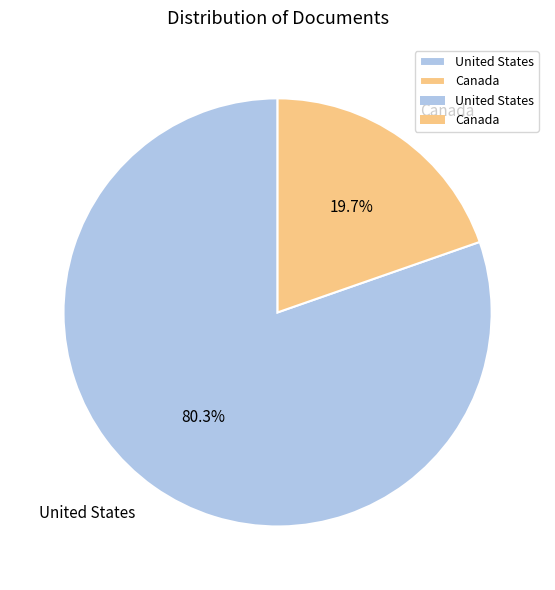

Does Canada represent more than half of the total?

No